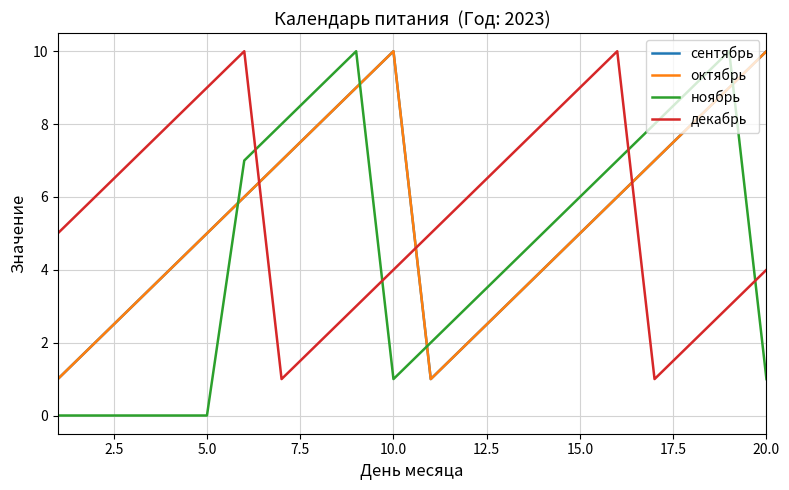

What is the sum of all декабрь values?

110